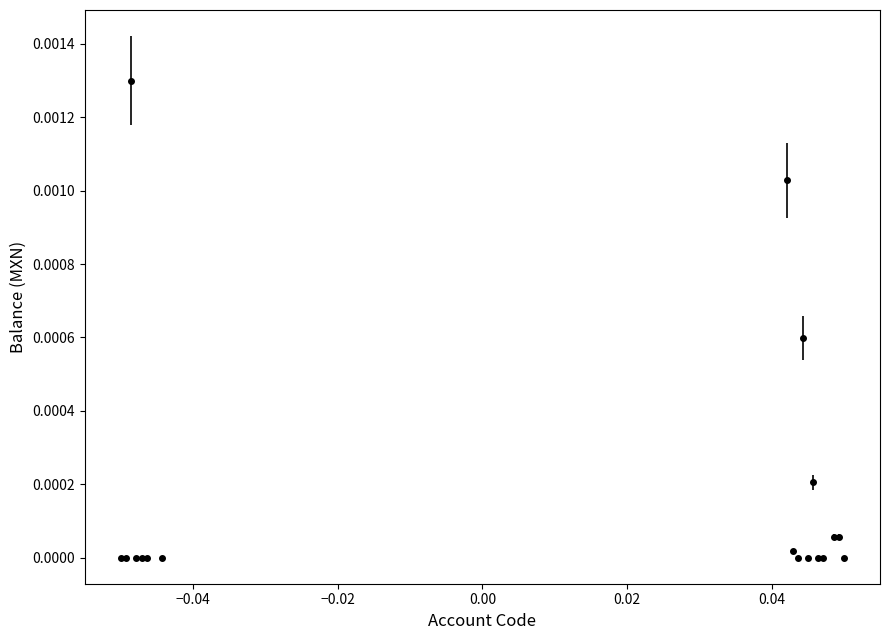

True or false: the data has more than 2 interior local peaks.

True